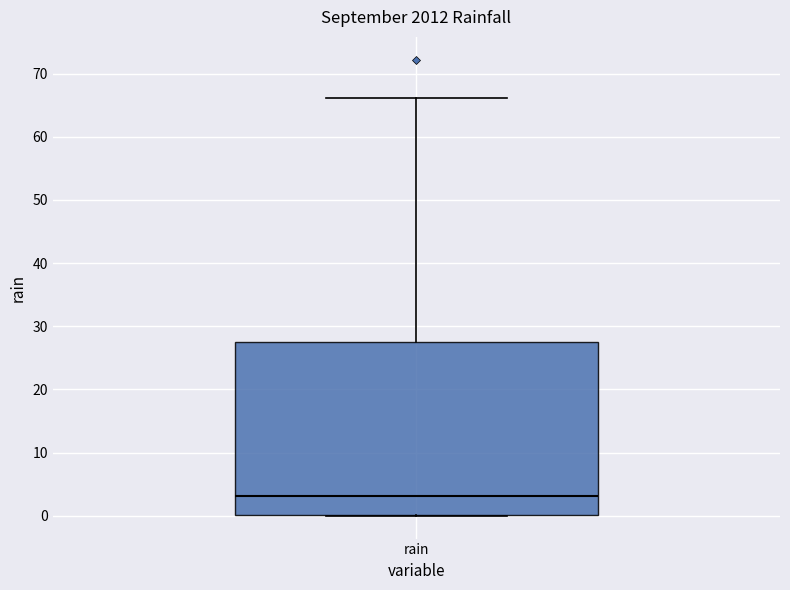

Transcribe this box plot: give where the median line is, the range the box spans, and where the two whiskers end, as read against the y-axis. The values are not printed on the chart, so give them approximately, as read against the axis.

median 3, box 0 to 27, whiskers 0 to 66